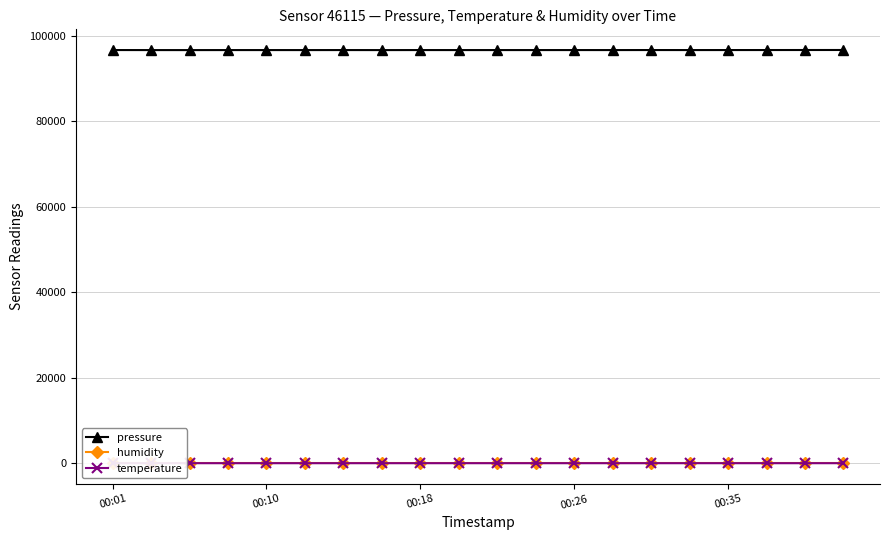

True or false: humidity and pressure cross at least once.

False